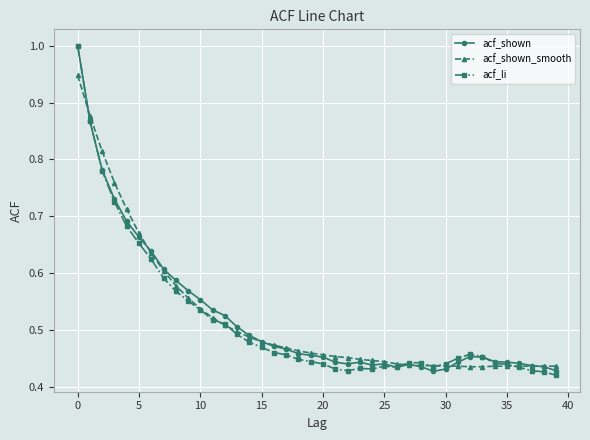

At how many categories does at least one series exceed 0?

40